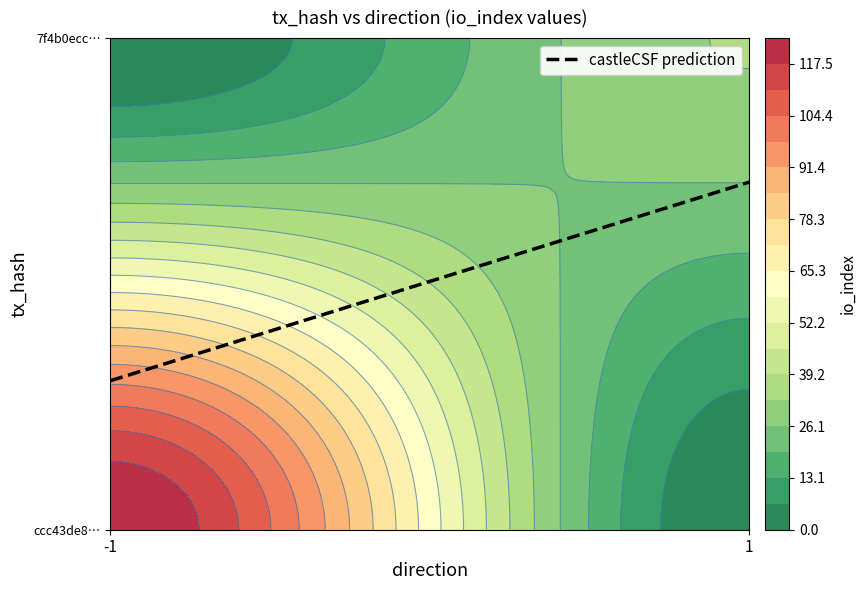

Which label corresponds to the smallest value in the chart?

direction